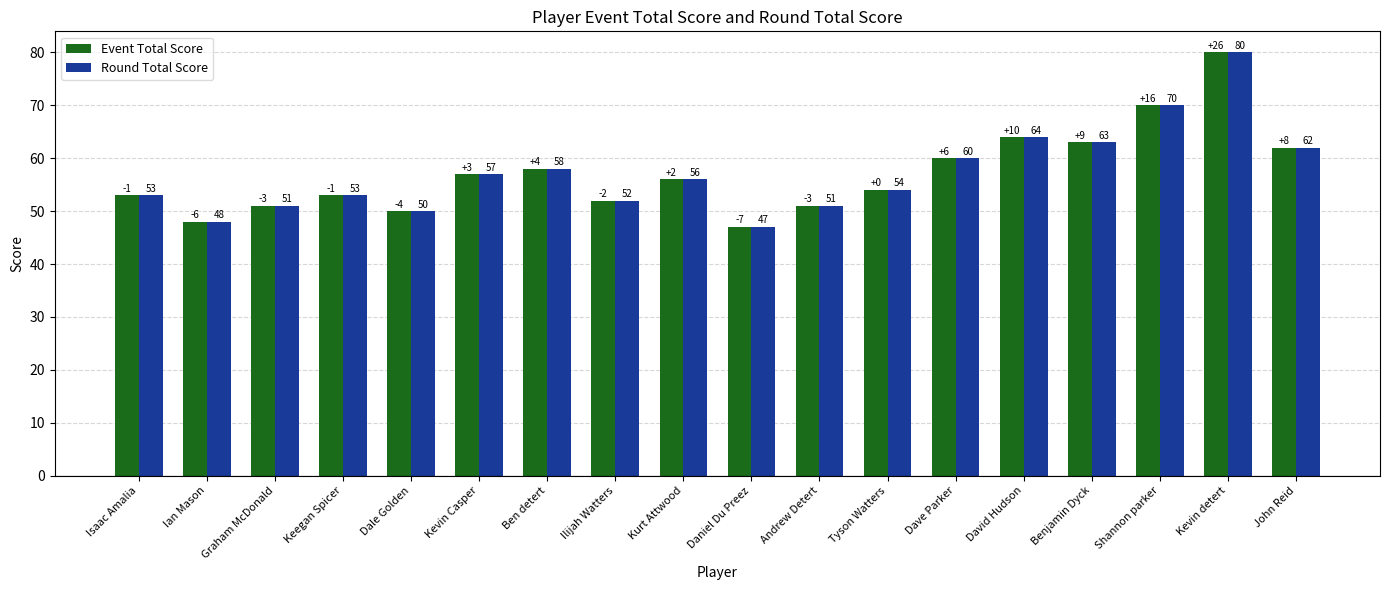

Reading right to left, extract all data points from this chart.

Event Total Score: 62	80	70	63	64	60	54	51	47	56	52	58	57	50	53	51	48	53
Round Total Score: 62	80	70	63	64	60	54	51	47	56	52	58	57	50	53	51	48	53